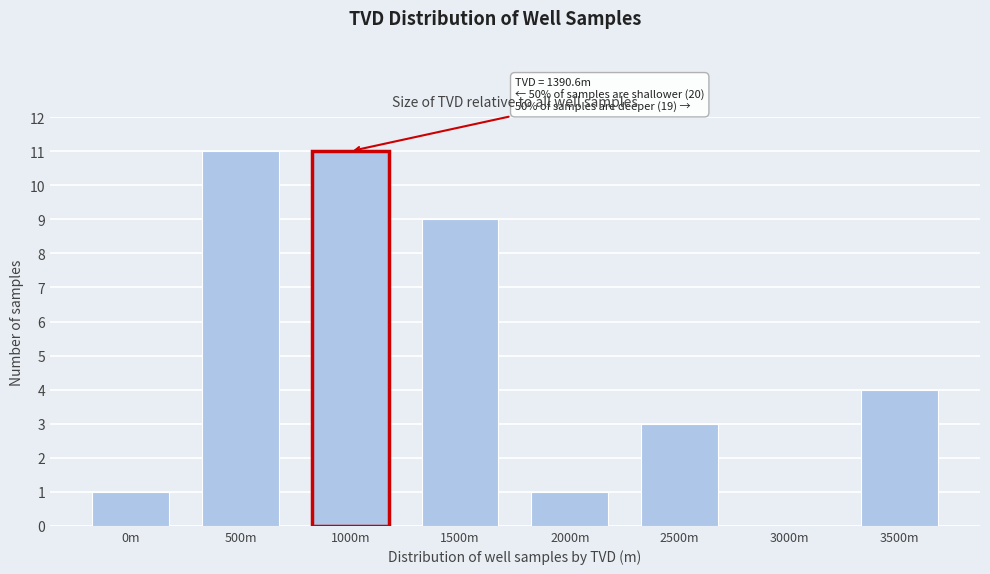

Reading left to right, list all the values displayed in this chart.

0m=1	500m=11	1000m=11	1500m=9	2000m=1	2500m=3	3000m=0	3500m=4